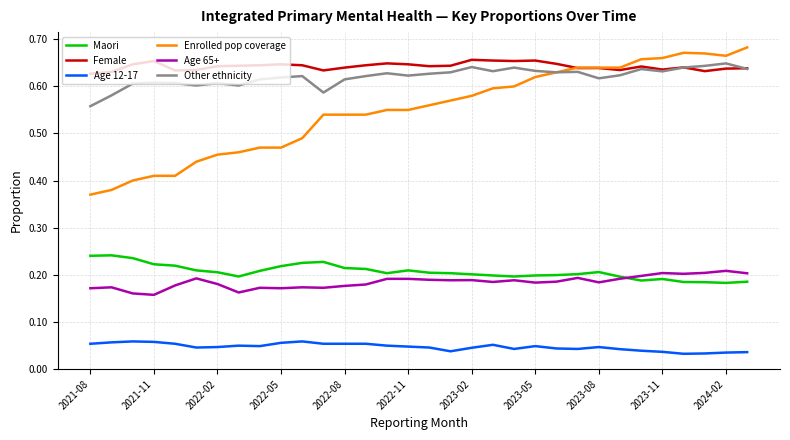

True or false: Other ethnicity and Age 12-17 intersect in this chart.

False